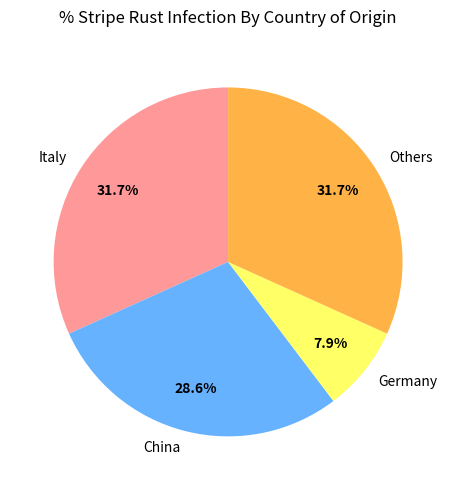

Combined, what portion of the pie is China and Germany?

36.5%